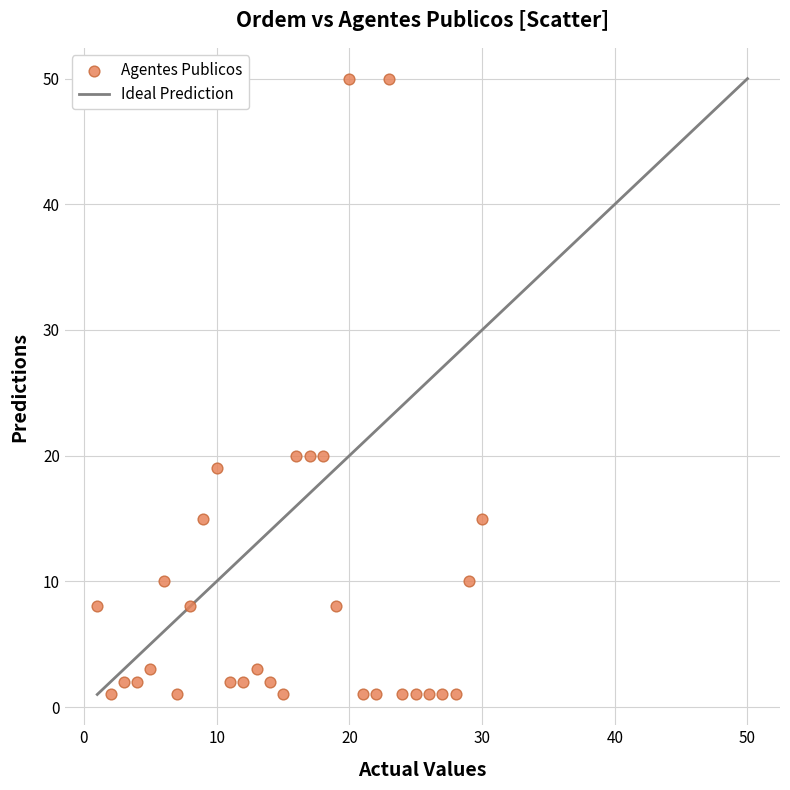

What is the range of Y values (max minus min)?

49